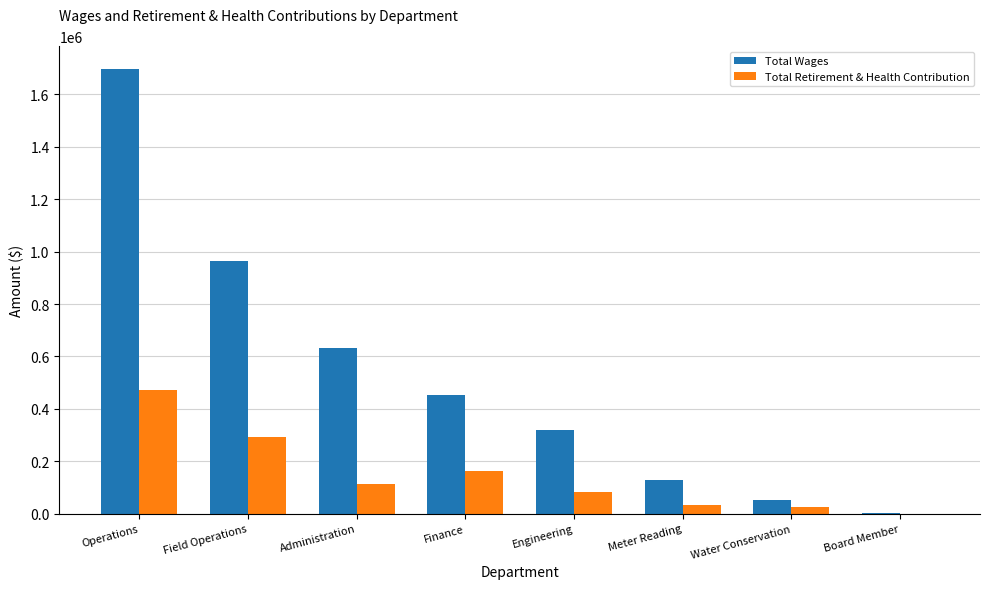

Is the value of Total Retirement & Health Contribution at Field Operations greater than the value of Total Wages at Board Member?

Yes